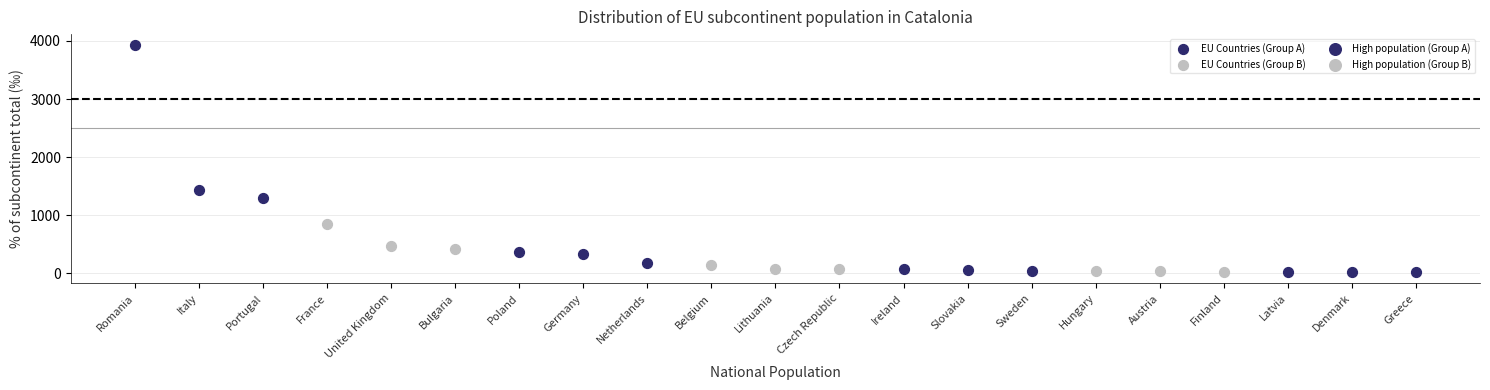

Which series has the widest spread of Y values?

EU Countries (Group A)